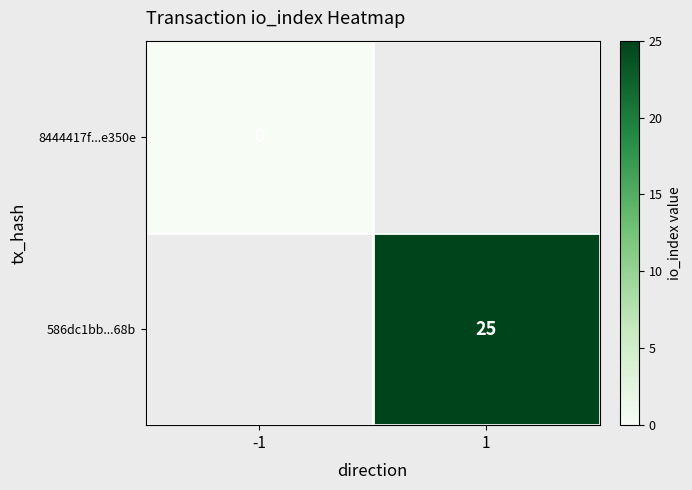

Which category has the highest value across all series?

1